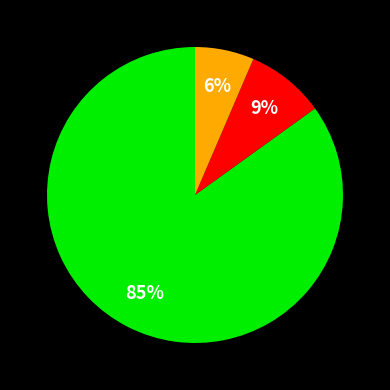

Does any single category account for the majority?

Yes